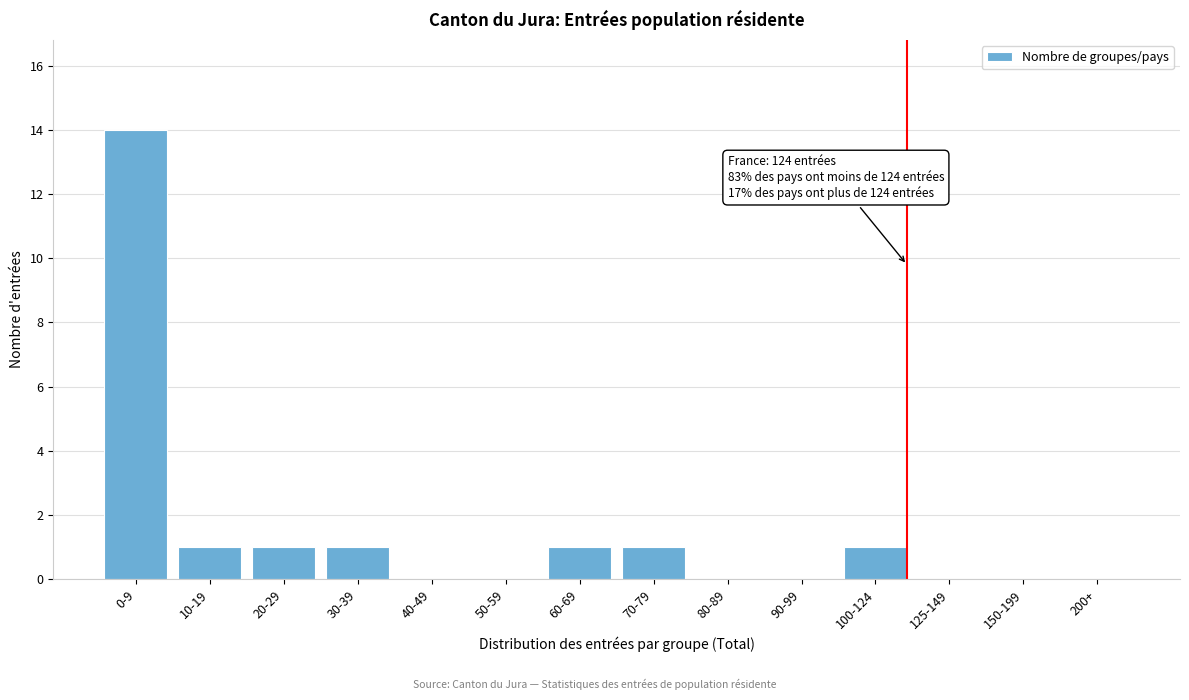

Reading right to left, transcribe all the data shown in this chart.

200+=0	150-199=0	125-149=0	100-124=1	90-99=0	80-89=0	70-79=1	60-69=1	50-59=0	40-49=0	30-39=1	20-29=1	10-19=1	0-9=14